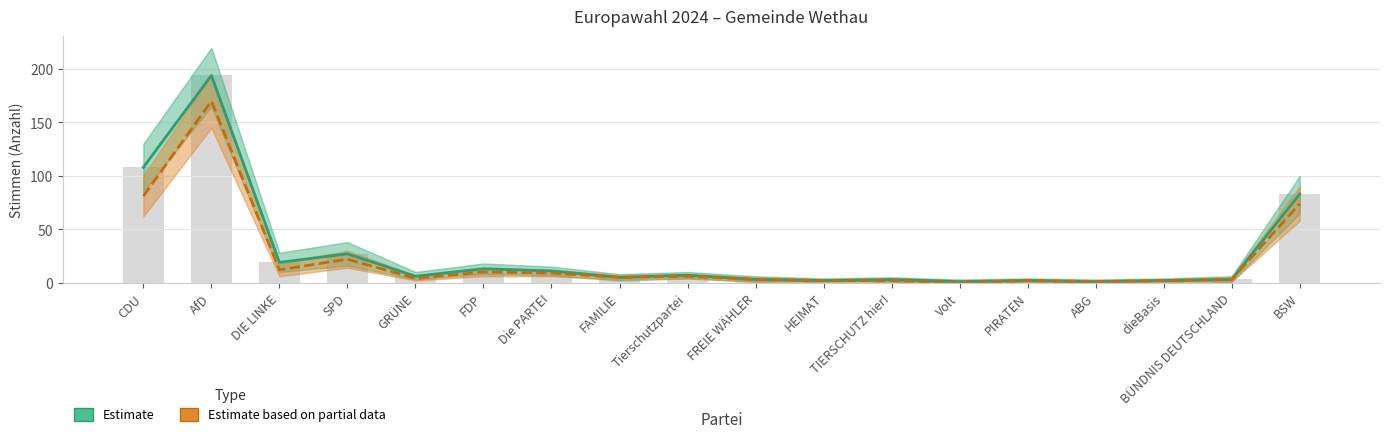

Does the chart contain stacked bars?

No